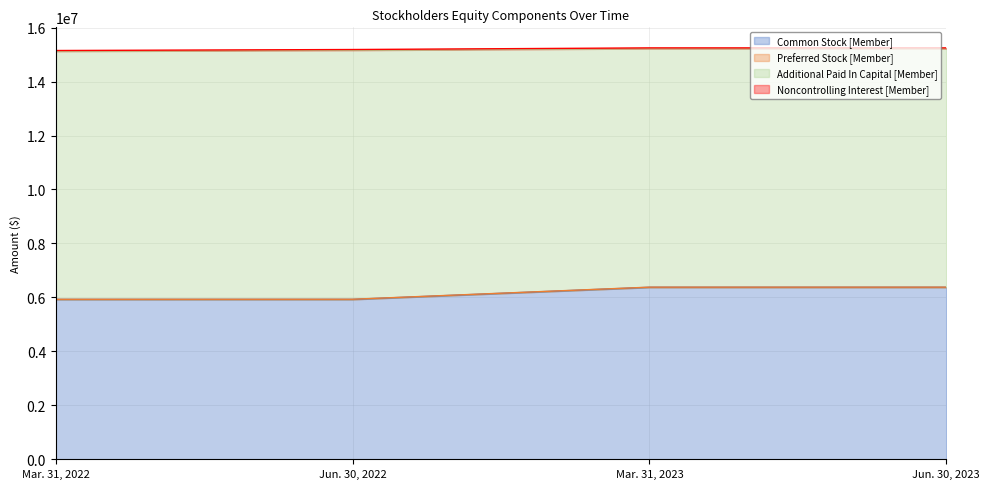

True or false: Additional Paid In Capital [Member] has more than 1 points higher than both neighbors.

False